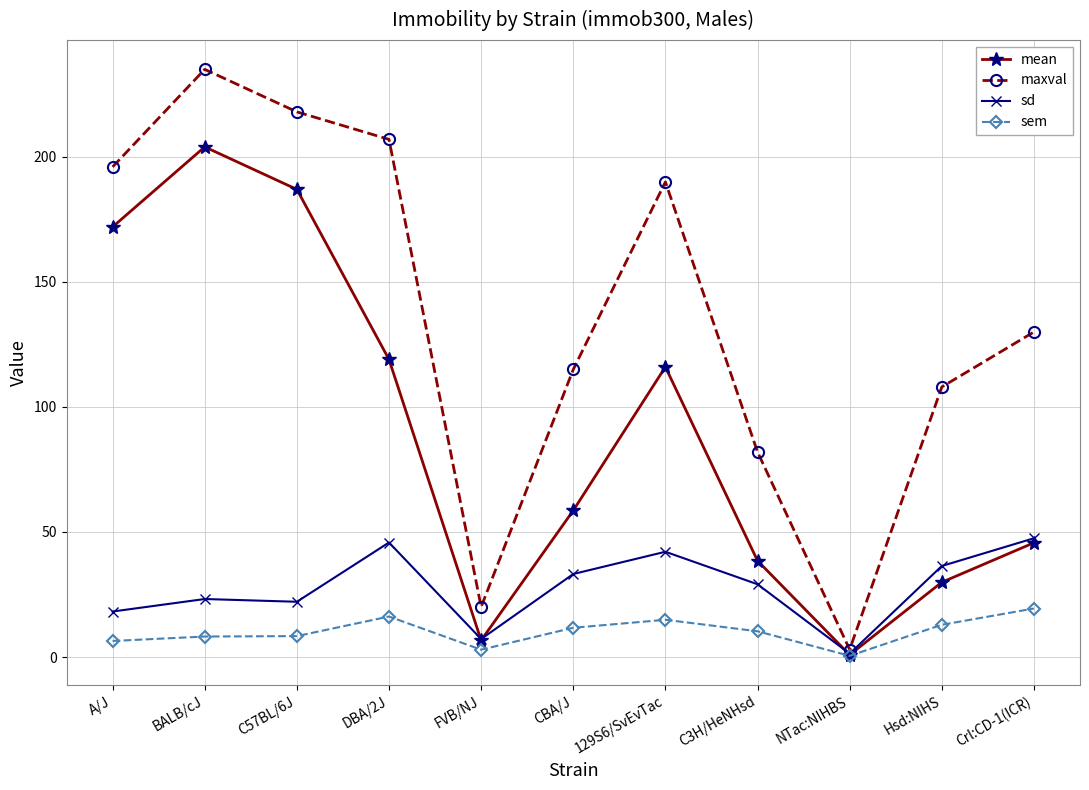

What is the approximate value of mean at Hsd:NIHS?

29.9